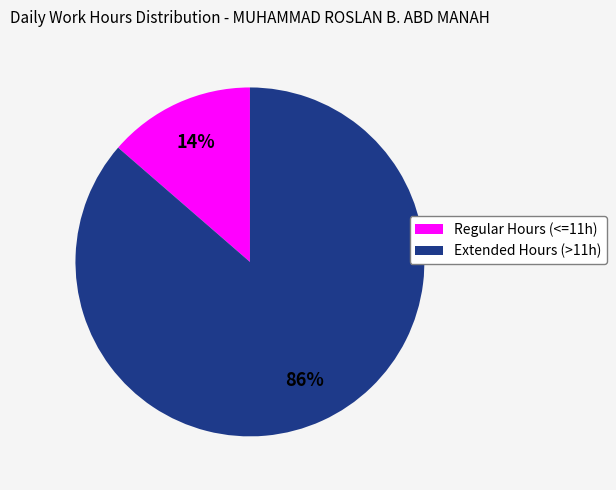

Which category has the biggest portion of the pie?

Extended Hours (>11h)